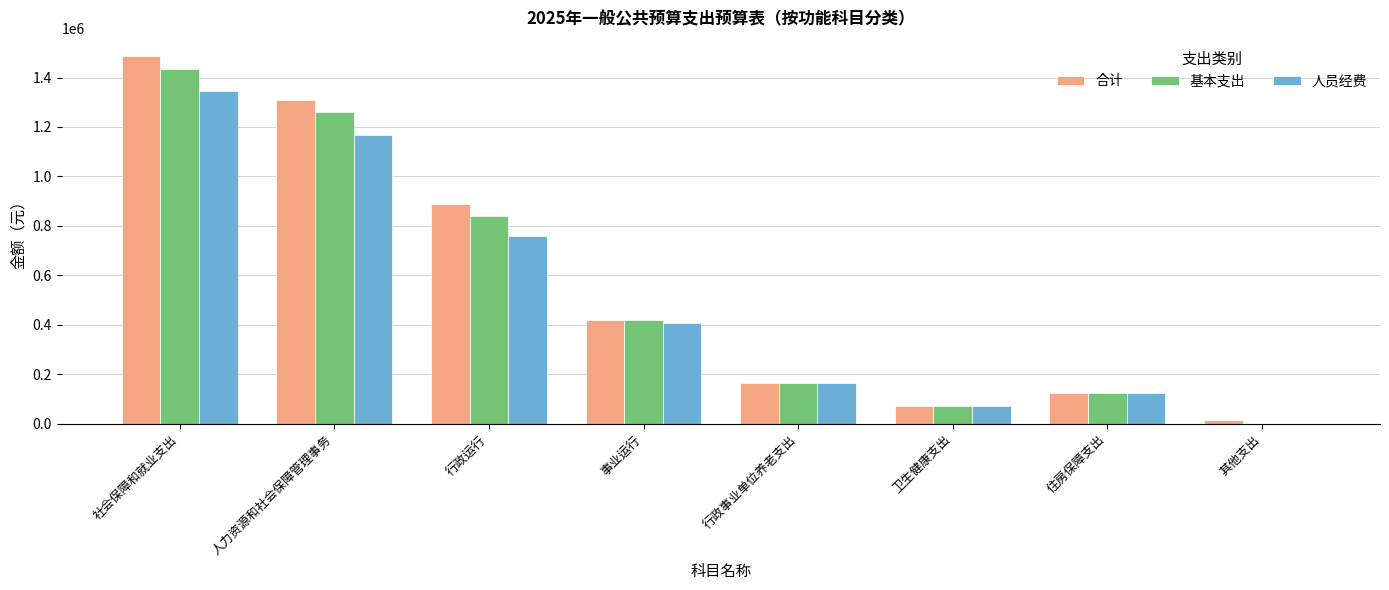

How many distinct data groups are displayed?

3